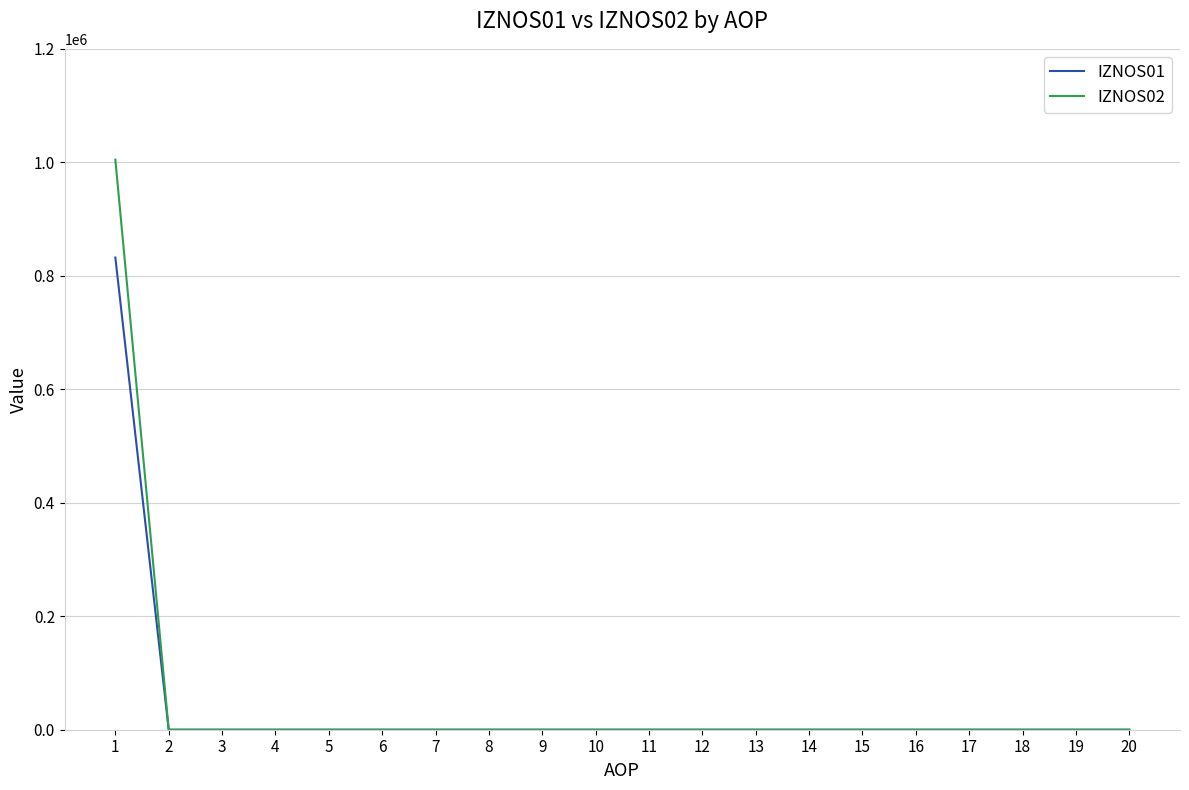

What is the difference between the highest and lowest values at 1?

172610.8